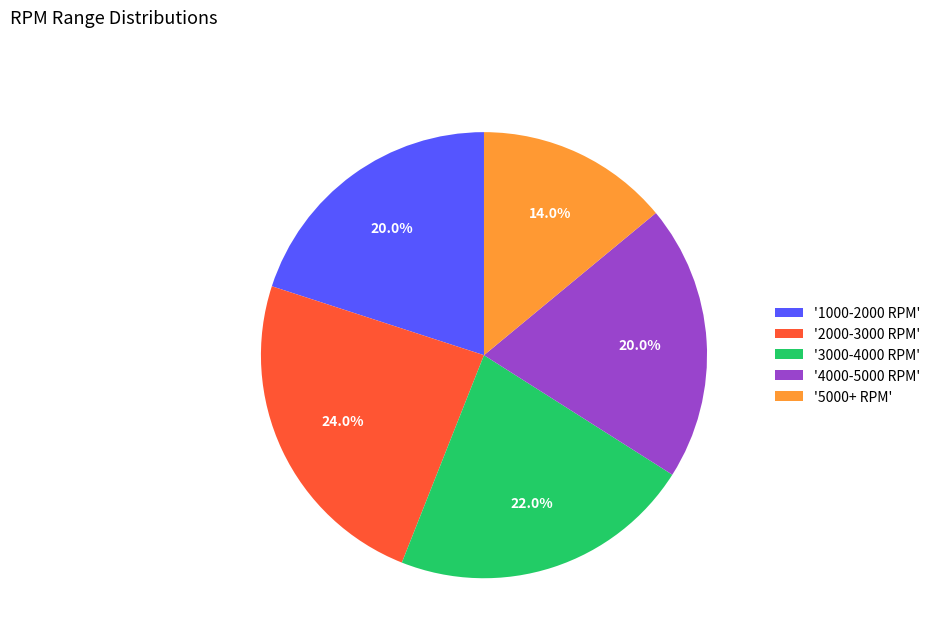

To the nearest percent, what is the difference between the largest and smallest slice percentages?

10%